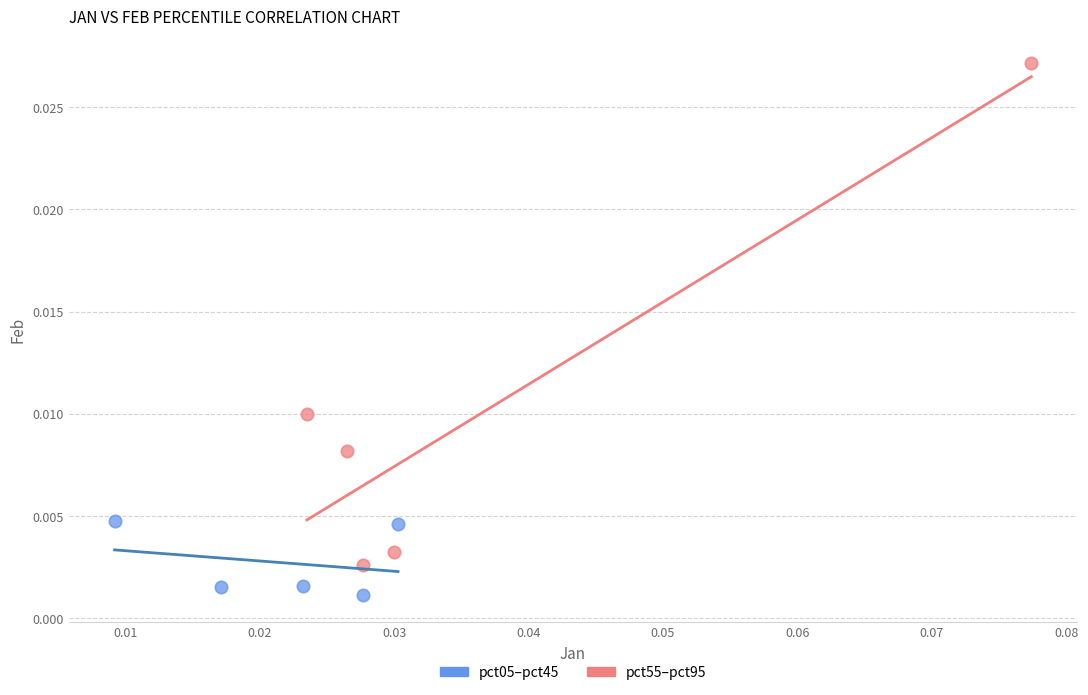

What are all the series names shown in the legend?

pct05–pct45, pct55–pct95